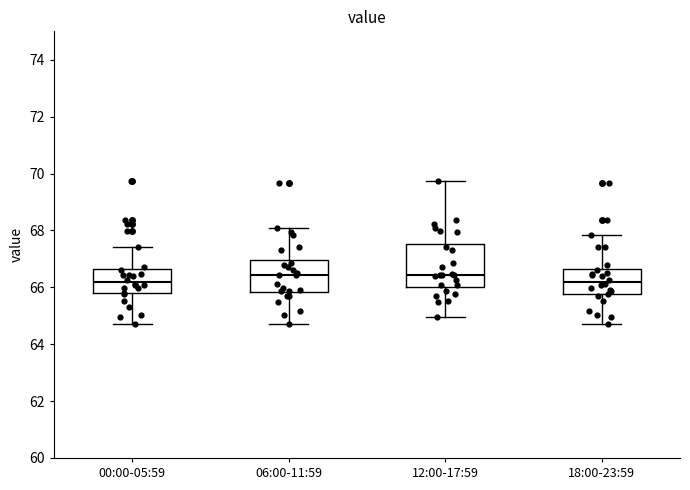

Where does the median line of the box for 06:00-11:59 sit on the y-axis? The values are not printed on the chart, so give them approximately, as read against the axis.

66.4